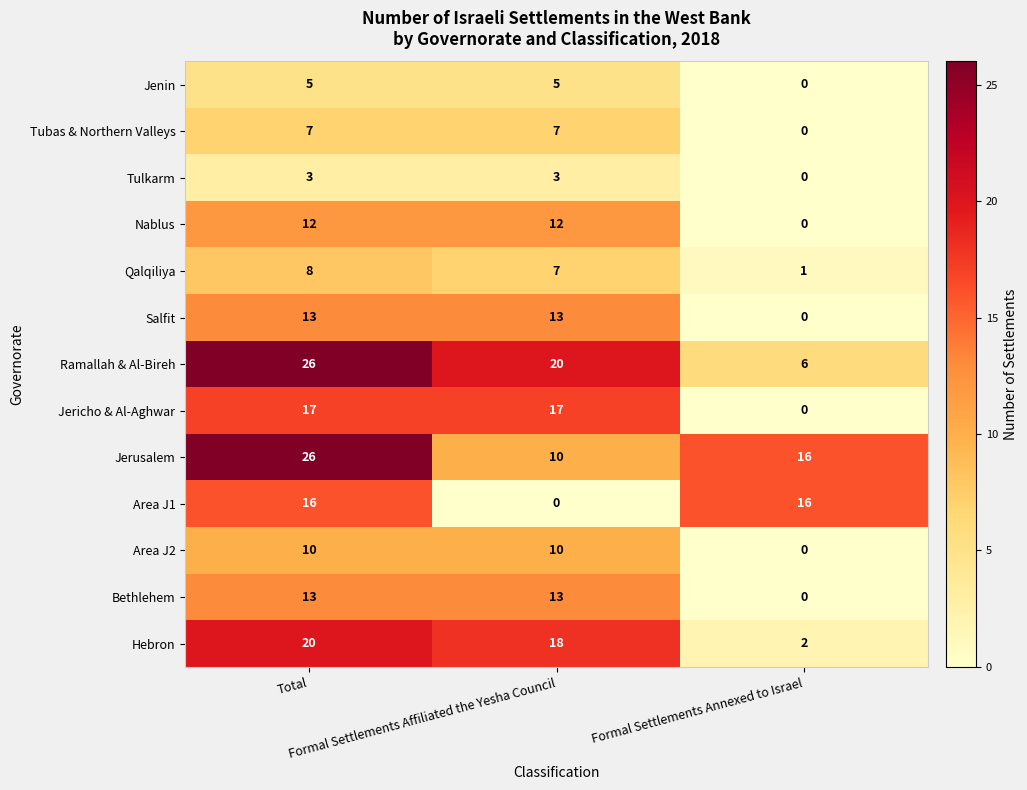

At how many categories does at least one series exceed 9?

3